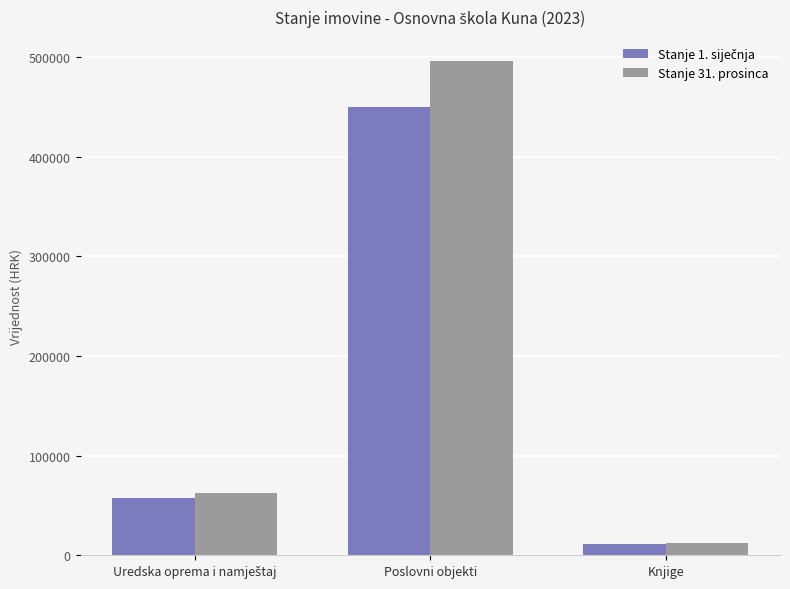

What is the lowest value of the Stanje 31. prosinca series?

12213.6